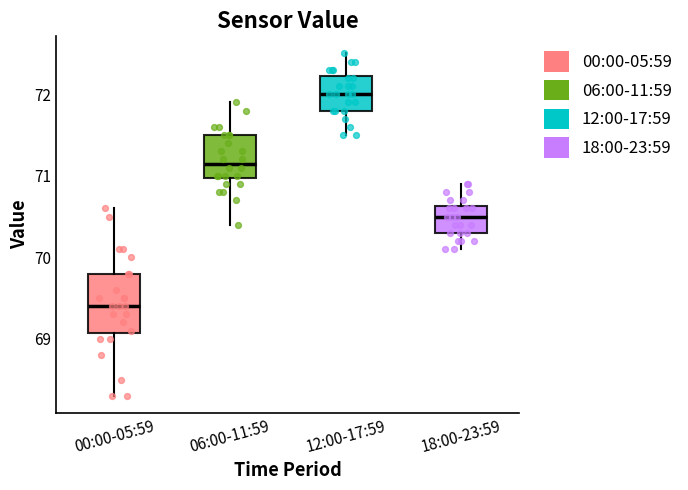

Reading left to right, read every box against the y-axis: the position of its median line, the range the box covers, and the ends of its whiskers. The values are not printed on the chart, so give them approximately, as read against the axis.

00:00-05:59: median 69.4, box 69.1 to 69.8, whiskers 68.3 to 70.6
06:00-11:59: median 71.2, box 71.0 to 71.5, whiskers 70.4 to 71.9
12:00-17:59: median 72.0, box 71.8 to 72.2, whiskers 71.5 to 72.5
18:00-23:59: median 70.5, box 70.3 to 70.6, whiskers 70.1 to 70.9